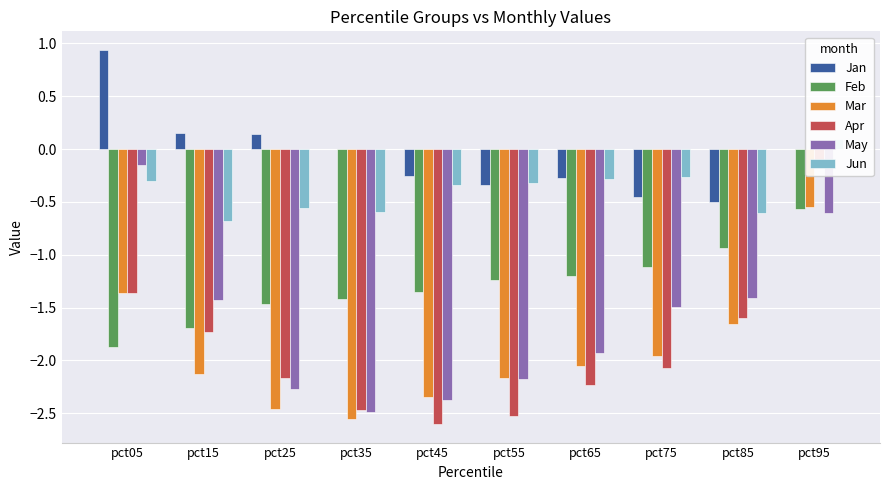

Which category has the highest value in the Jun series?

pct95